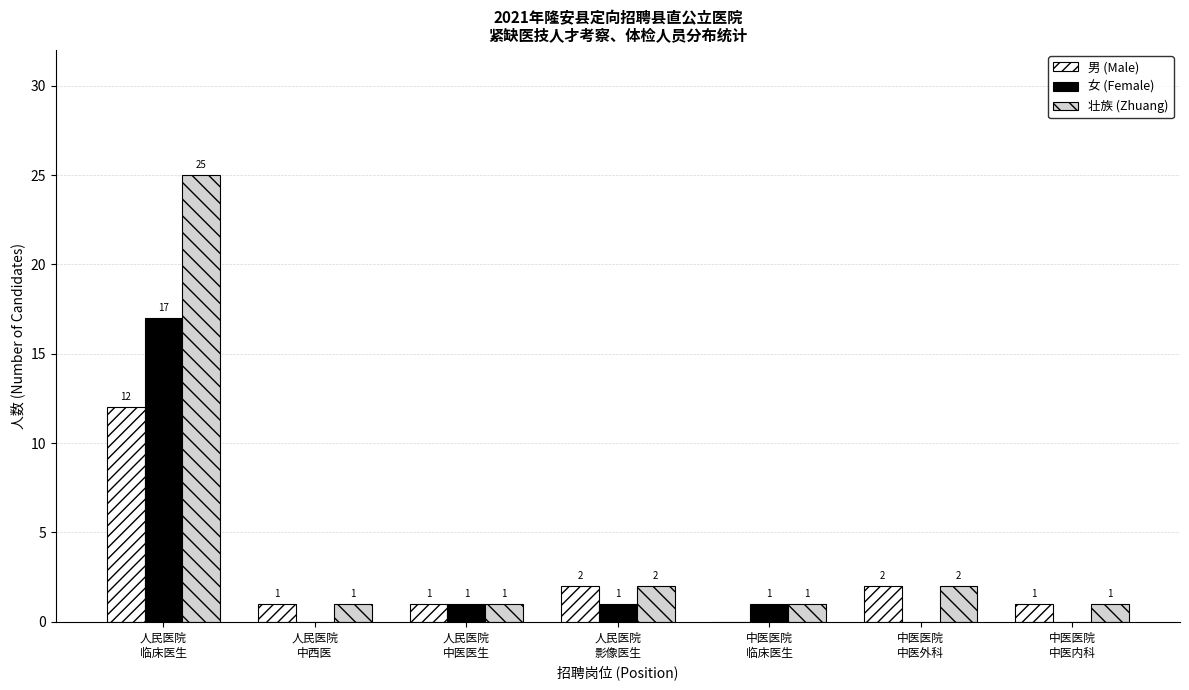

Which series has the largest total across all categories?

壮族 (Zhuang)